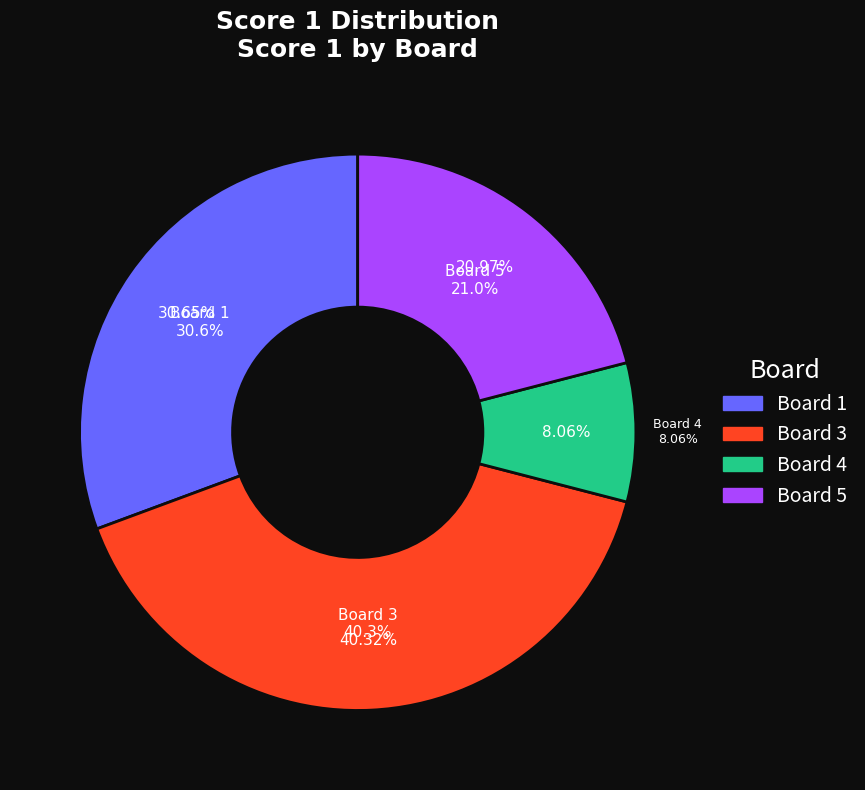

To the nearest percent, what percentage of the pie is Board 1?

31%